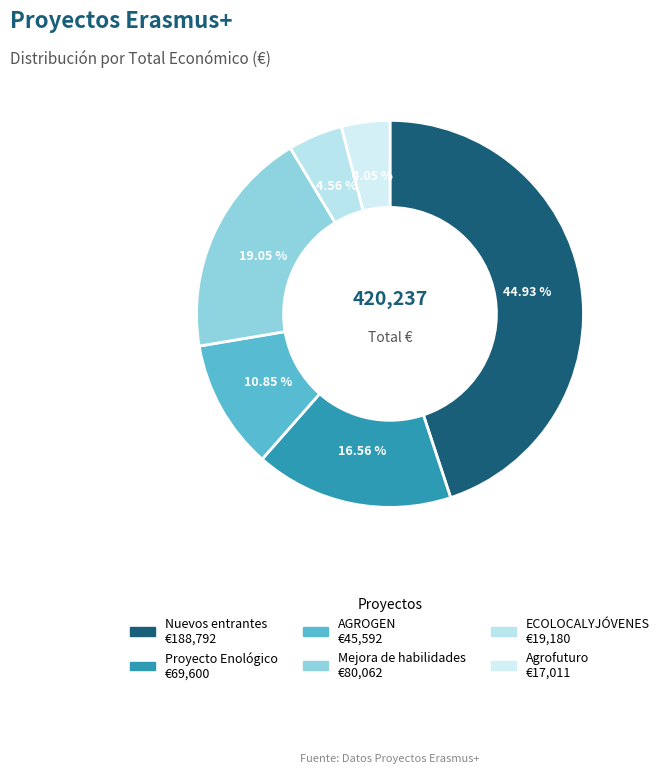

What is the total percentage of Proyecto Enológico and AGROGEN?

27.4%